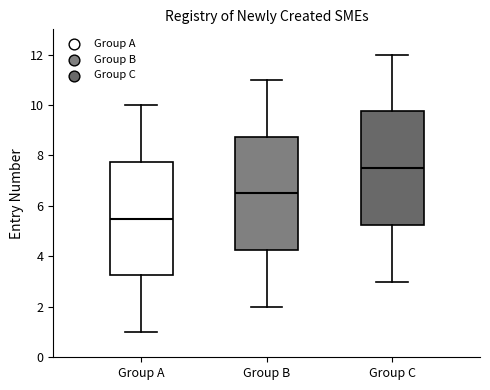

Reading left to right, transcribe this box plot: for each box, give where its median line is, the range the box spans, and where its two whiskers end, as read against the y-axis. The values are not printed on the chart, so give them approximately, as read against the axis.

Group A: median 5.6, box 3.2 to 7.8, whiskers 1.0 to 10.0
Group B: median 6.6, box 4.2 to 8.8, whiskers 2.0 to 11.0
Group C: median 7.6, box 5.2 to 9.8, whiskers 3.0 to 12.0